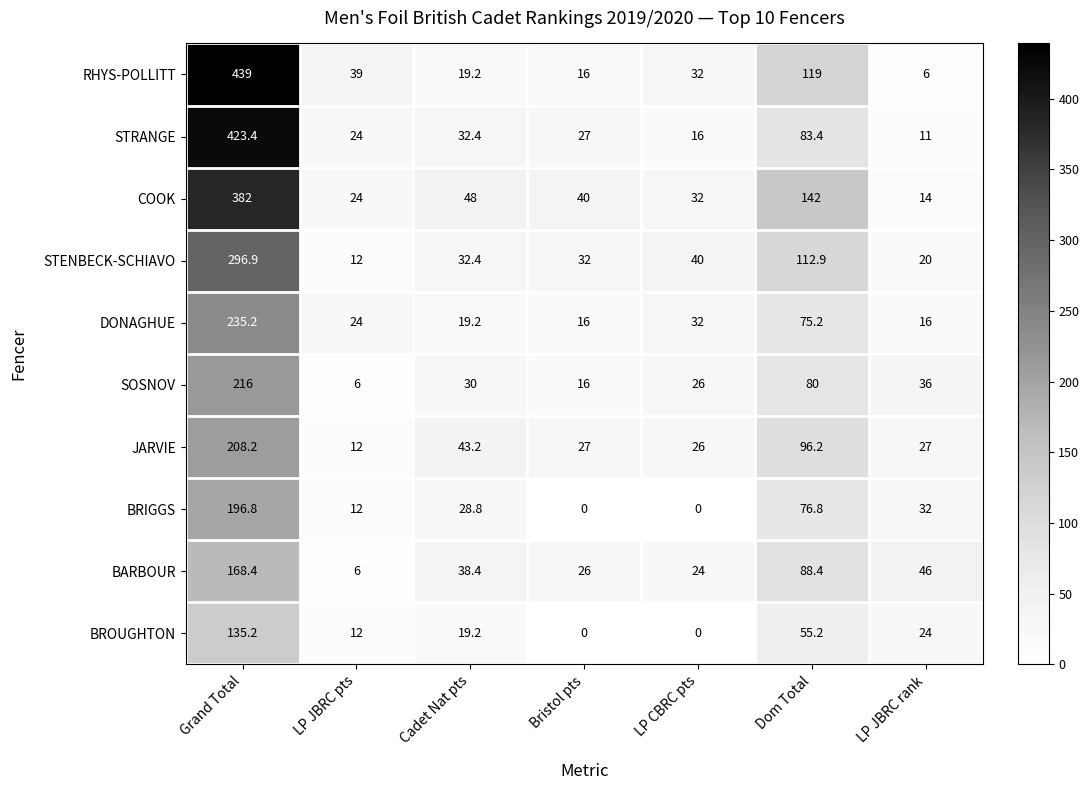

At which category is the sum across all series the highest?

Grand Total